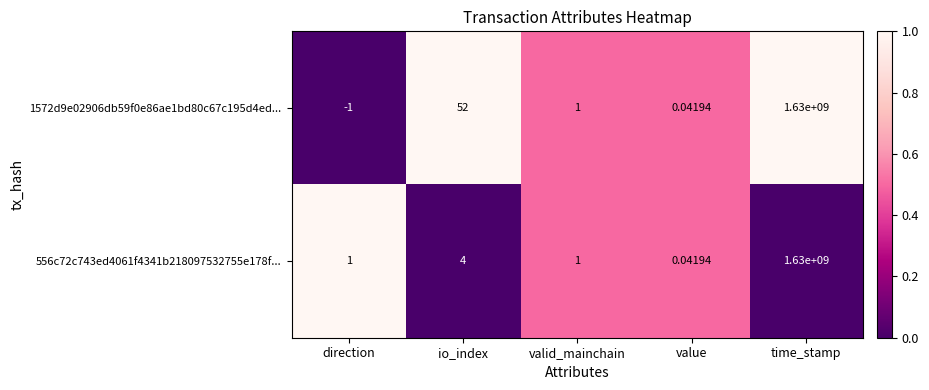

Which category has the highest value in the 556c72c743ed4061f4341b218097532755e178f... series?

time_stamp